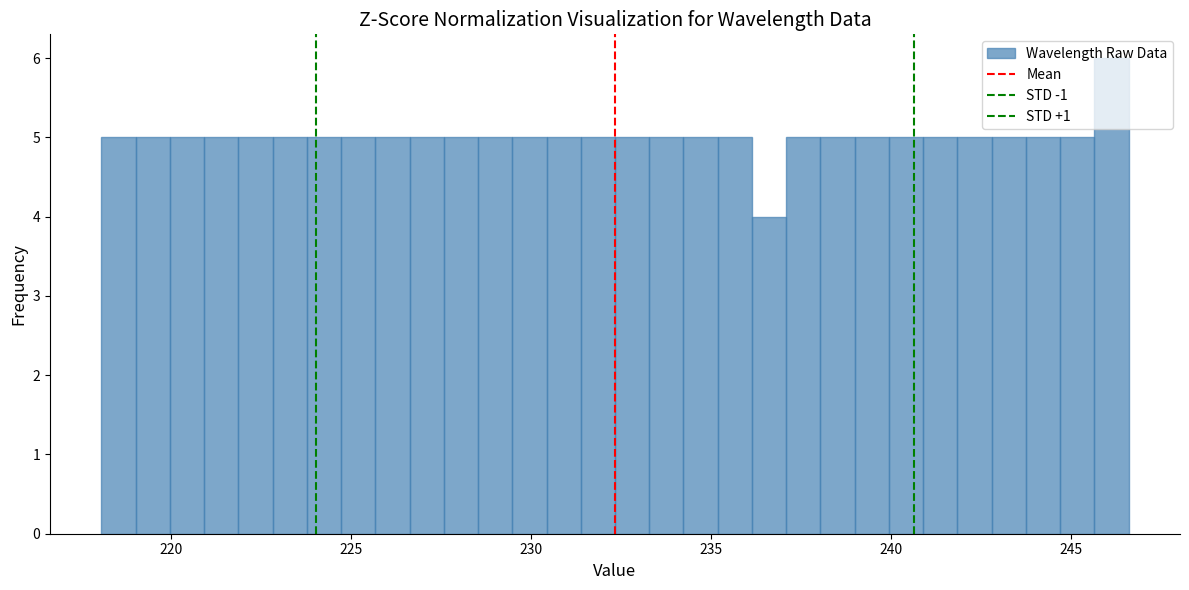

Read against the x-axis, roughly where is the centre of the tallest bar?

246.0